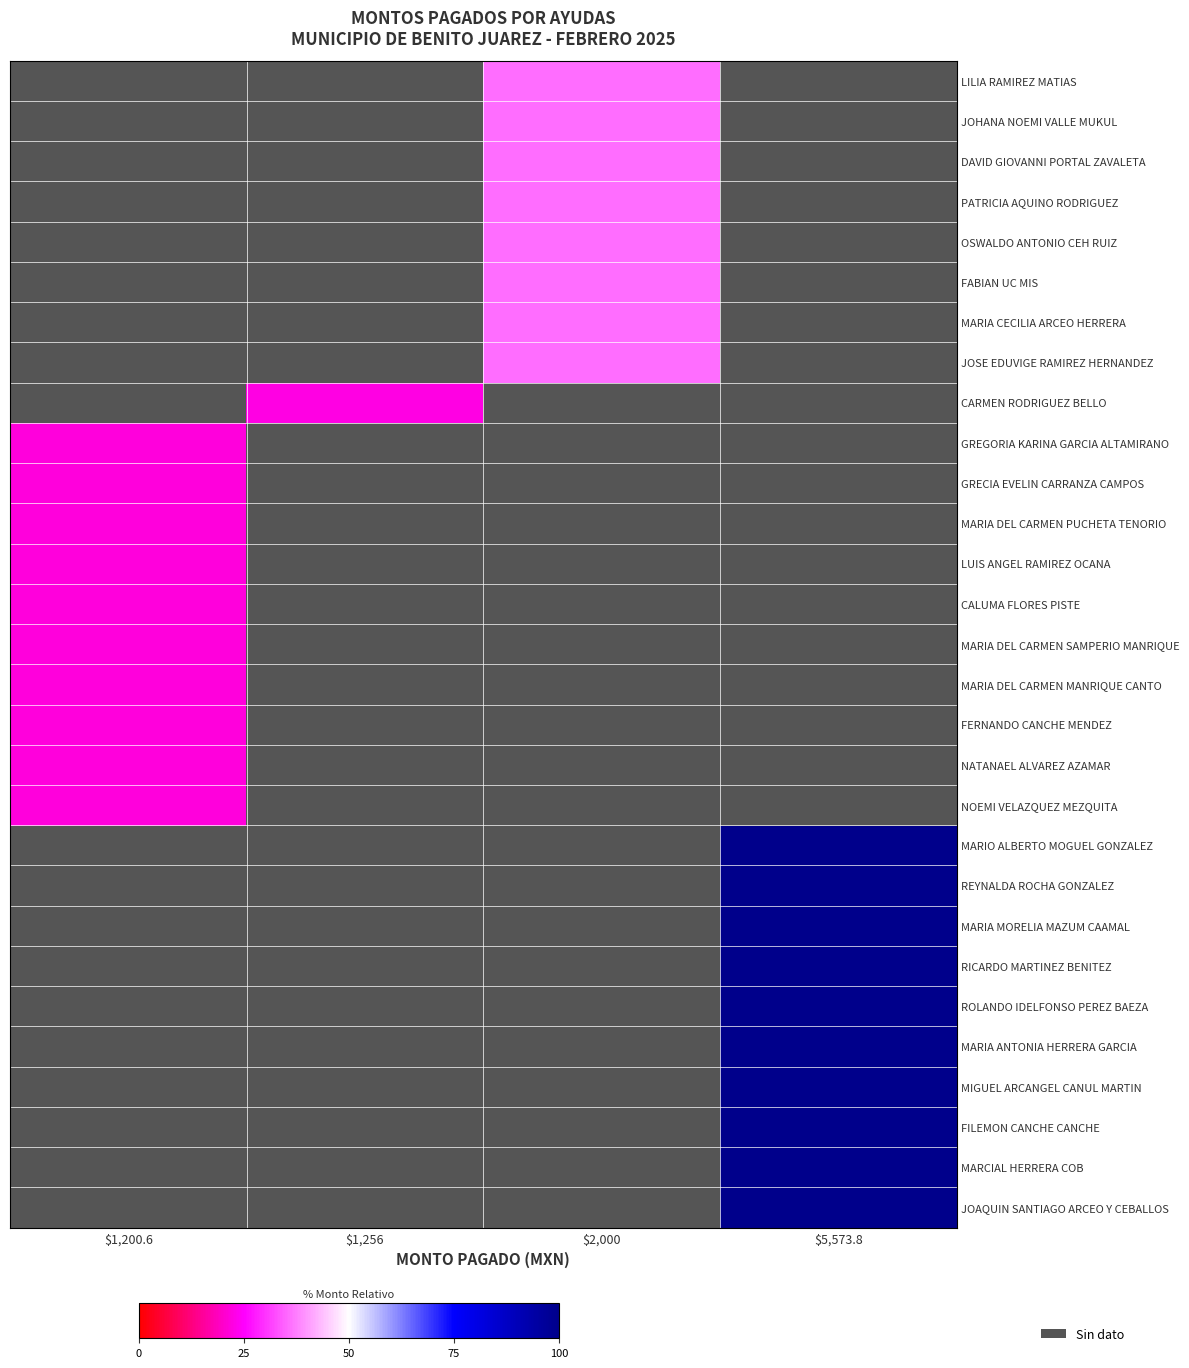

Which has a higher value, $1,200.6 or $5,573.8?

$5,573.8